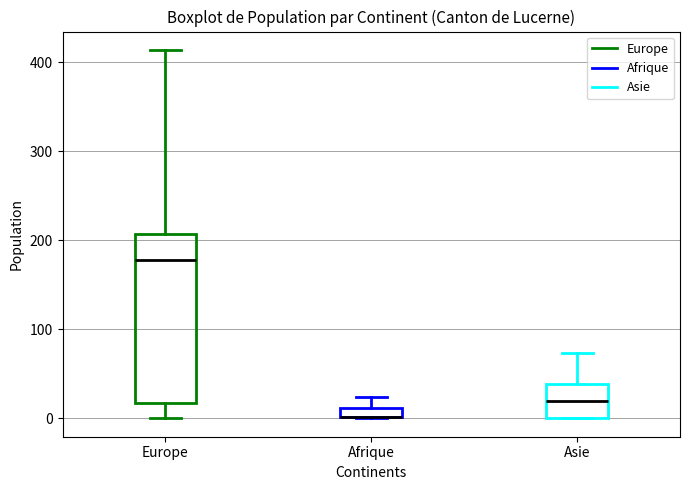

Which box is the tallest, from its lower edge to its upper edge?

Europe